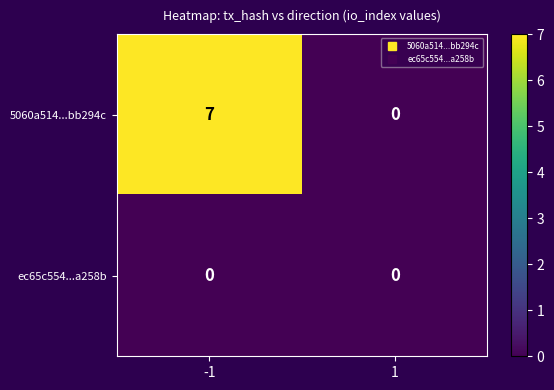

The value of 5060a514...bb294c at 1 is 3. True or false?

False